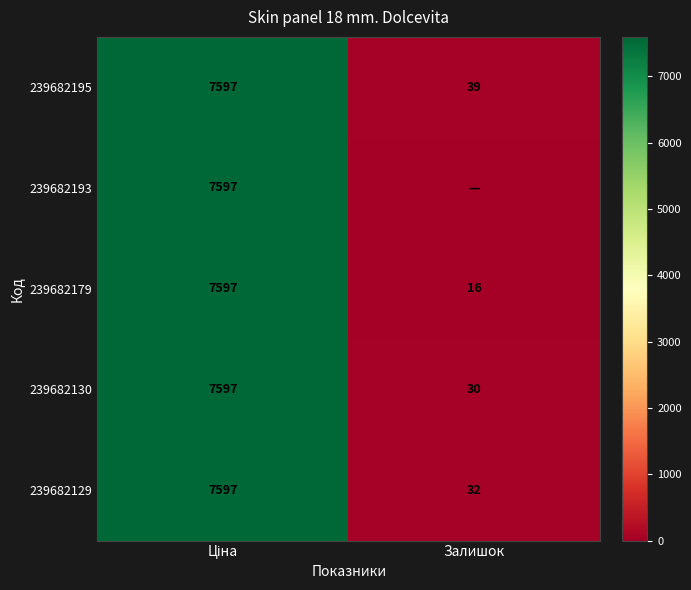

True or false: 239682130 has a value of 44.2 at Залишок.

False